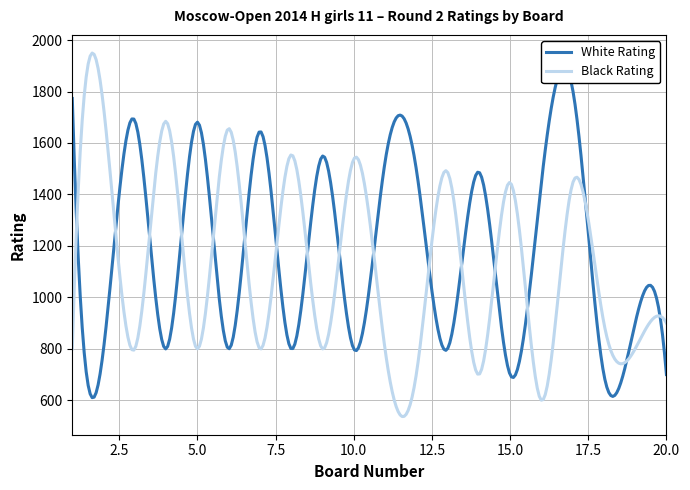

What is the highest value of the Black Rating series?

1949.6